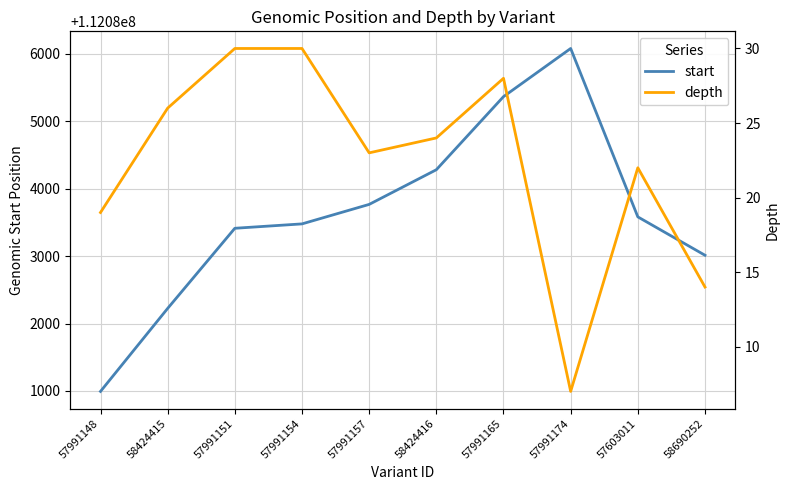

List the series in order of their overall mean, highest first.

start, depth